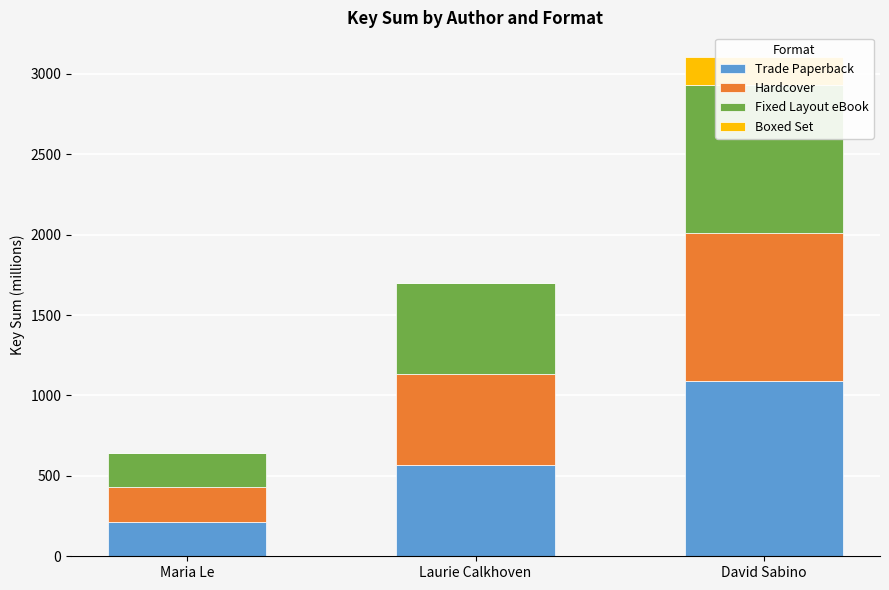

Is it true that Boxed Set equals 0.0 at Laurie Calkhoven?

True